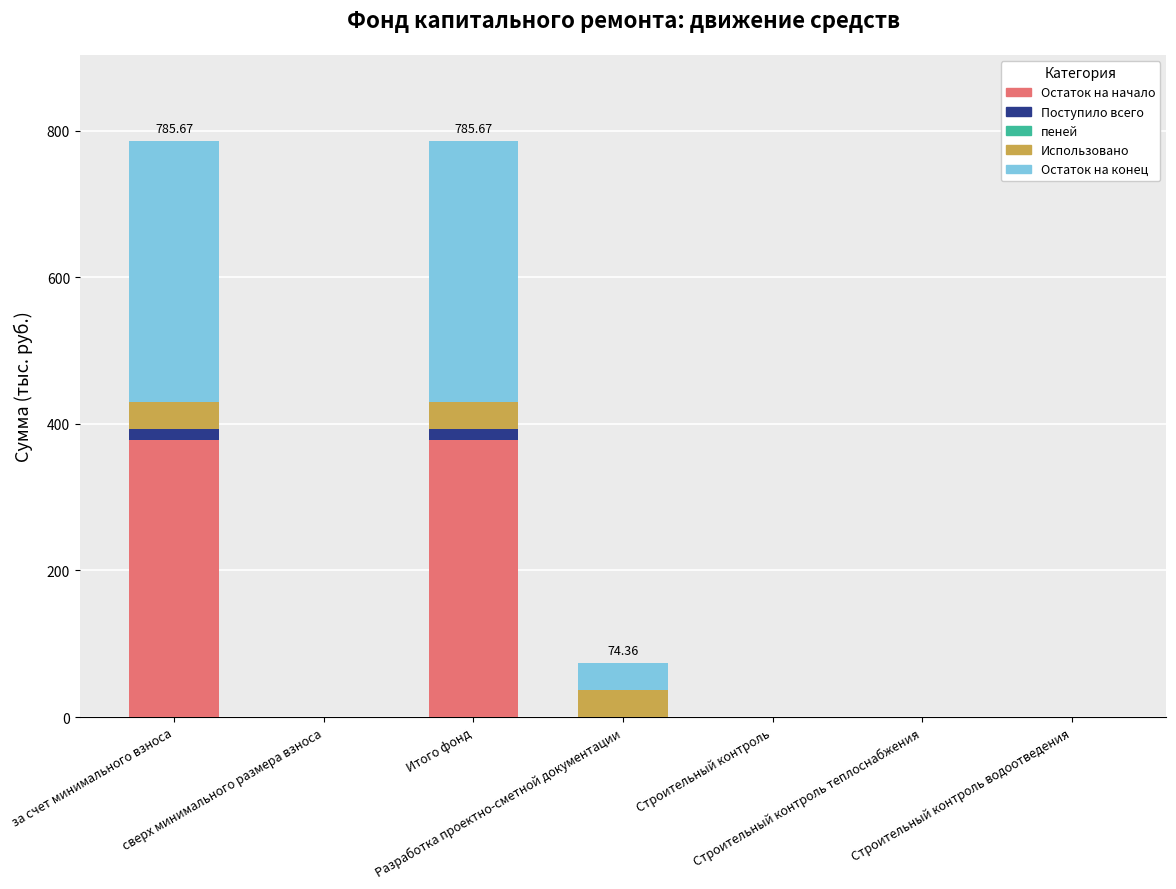

The value of Остаток на начало at Строительный контроль is 190.6. True or false?

False